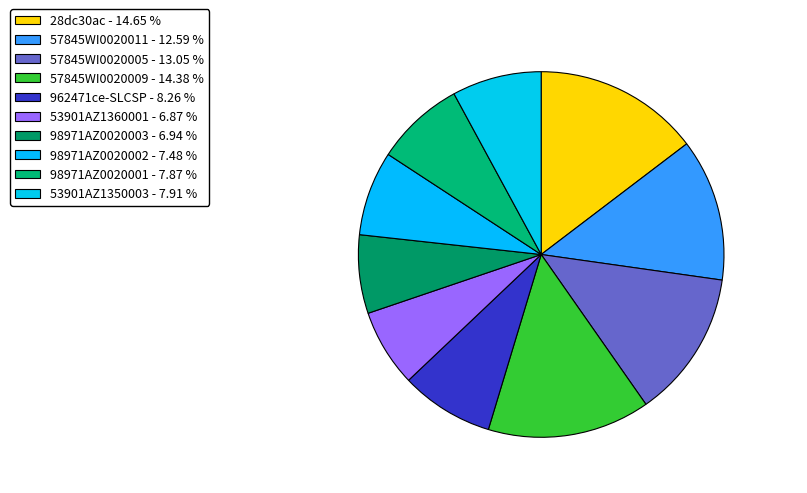

How many segments does this pie chart have?

10